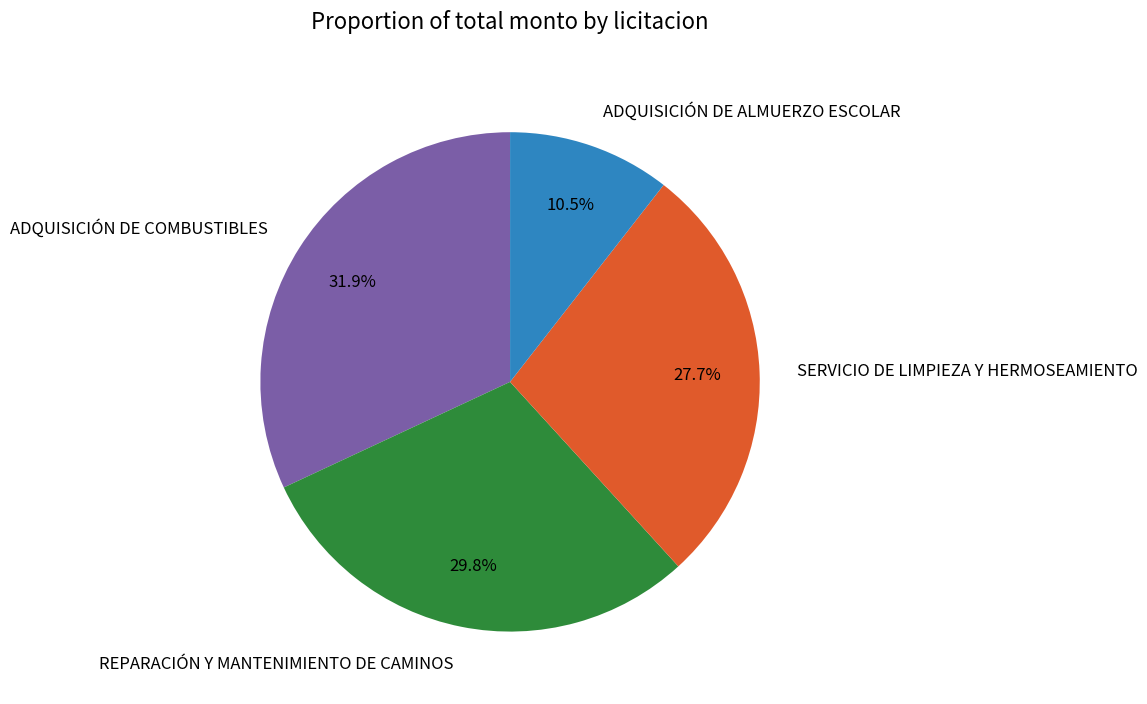

Is it true that REPARACIÓN Y MANTENIMIENTO DE CAMINOS is 30% of the pie?

True